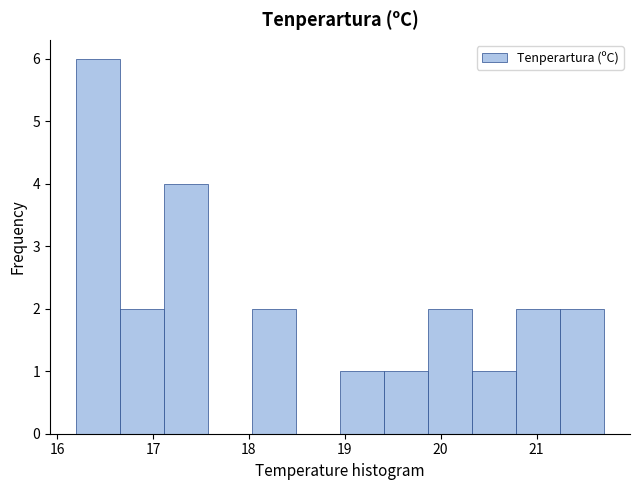

Reading left to right, transcribe this chart: for each bar, give the range it covers on the x-axis and its height. Neither the bar edges nor the heights are printed on the chart, so give them approximately, as read against the axes.

16.2 to 16.7: 6
16.7 to 17.1: 2
17.1 to 17.6: 4
17.6 to 18.0: 0
18.0 to 18.5: 2
18.5 to 19.0: 0
19.0 to 19.4: 1
19.4 to 19.9: 1
19.9 to 20.3: 2
20.3 to 20.8: 1
20.8 to 21.2: 2
21.2 to 21.7: 2